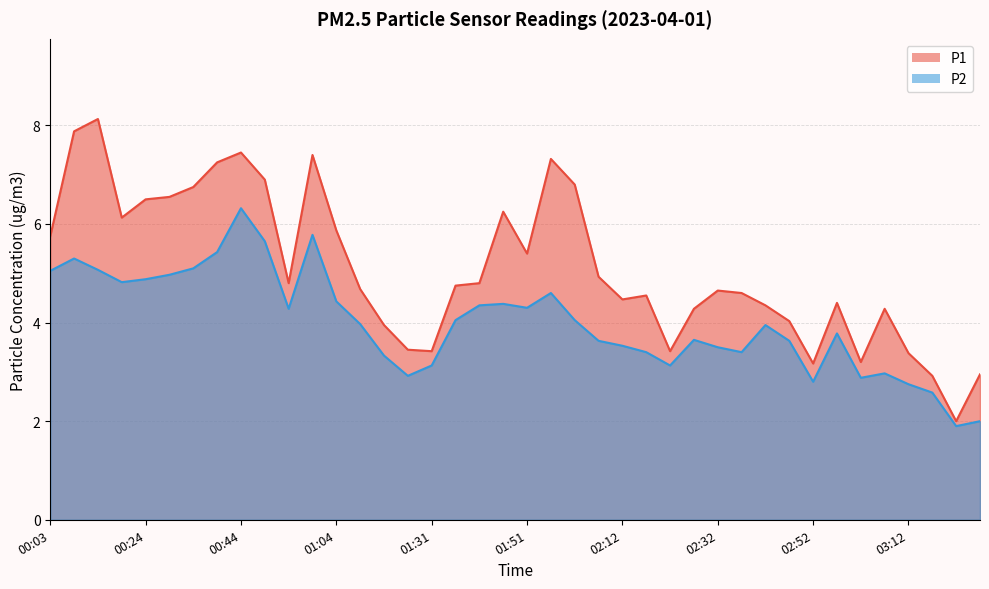

Between 01:31 and 02:22, which is larger?

01:31